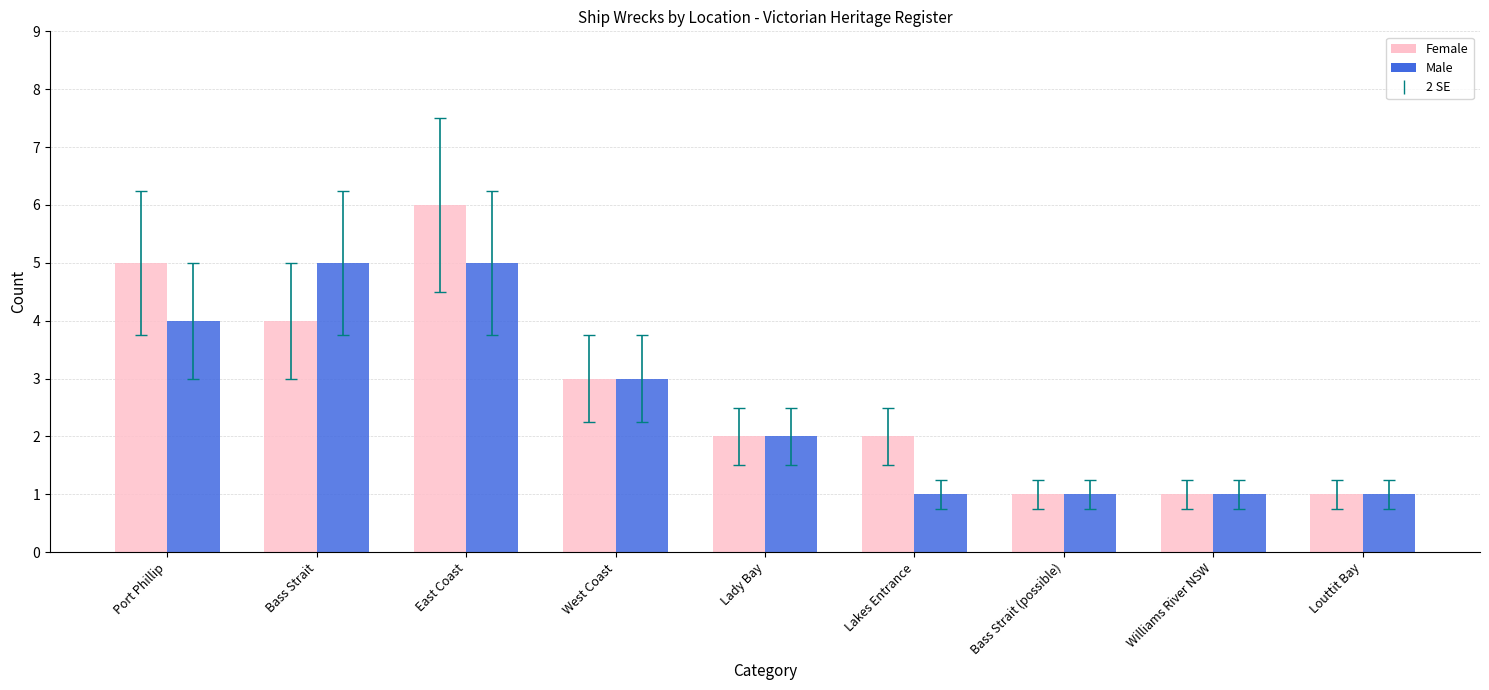

How many series are shown in this chart?

2